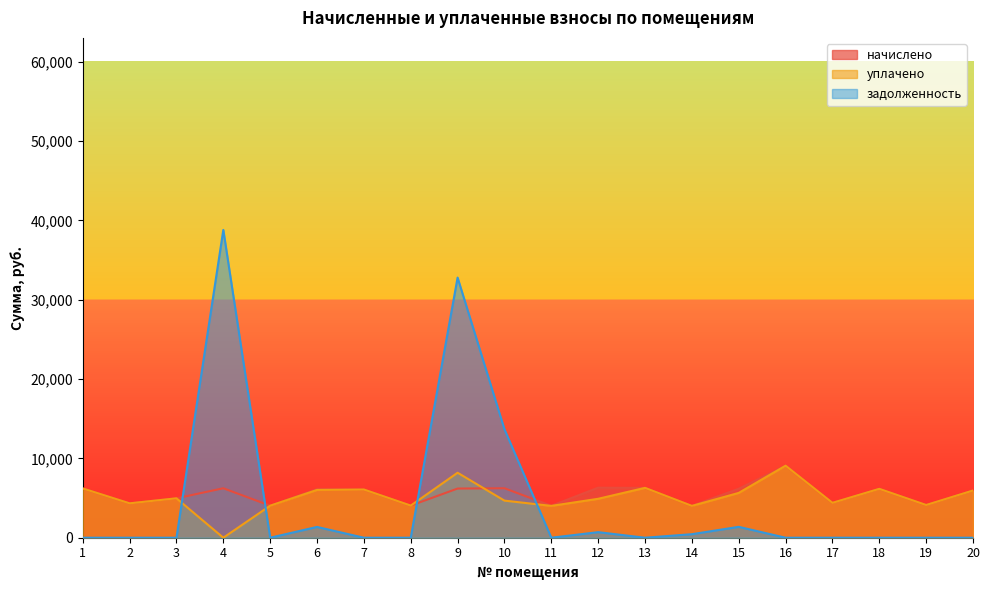

What is the total value across all series at 2?

8669.2